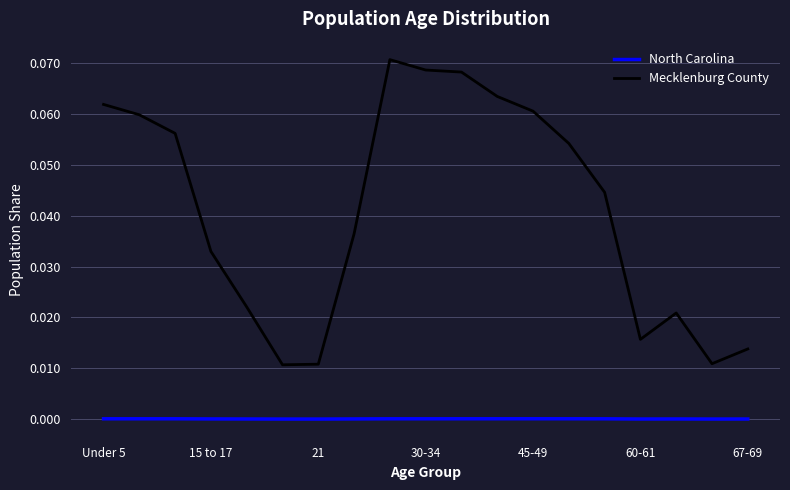

Which series has the largest total across all categories?

Mecklenburg County